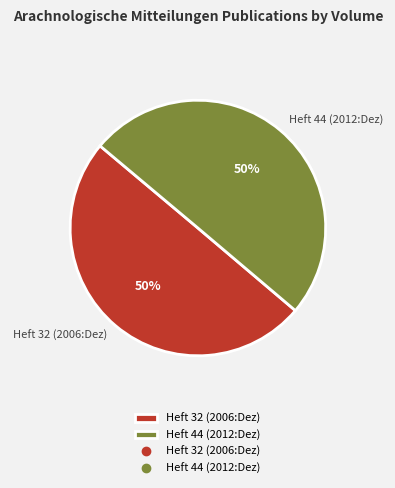

True or false: Heft 44 (2012:Dez) accounts for 50% of the total.

True